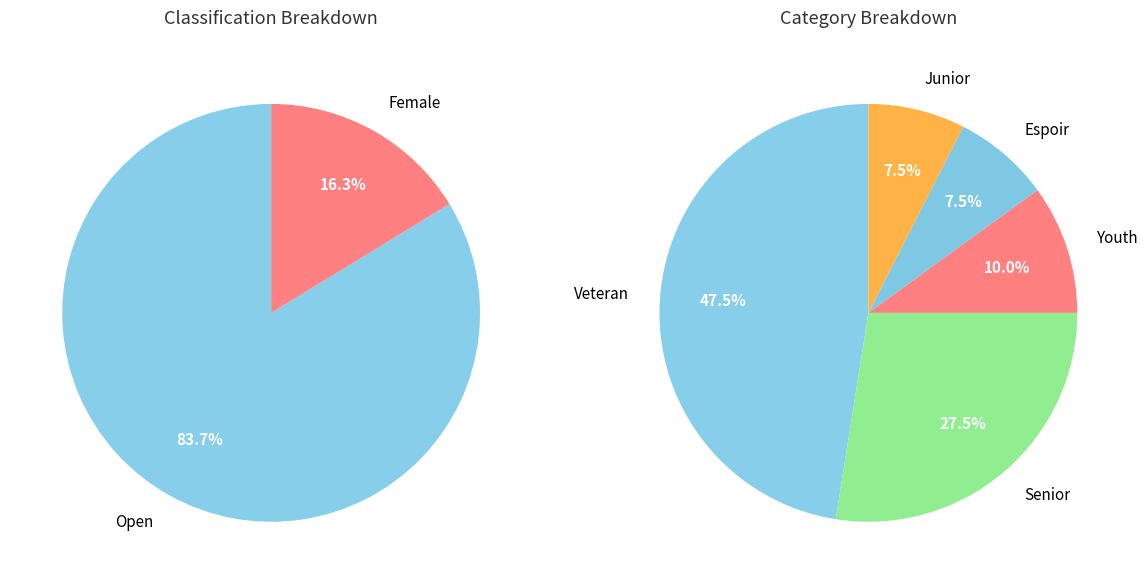

What percentage do Female and Open together represent?

100.0%